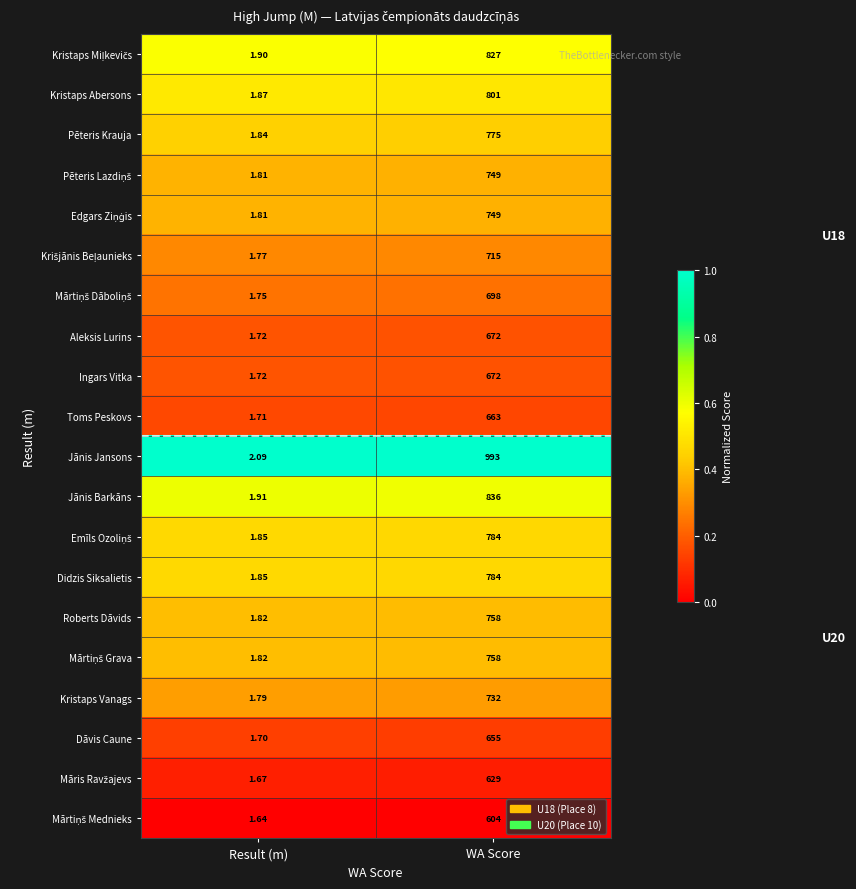

At which category is the sum across all series the highest?

WA Score